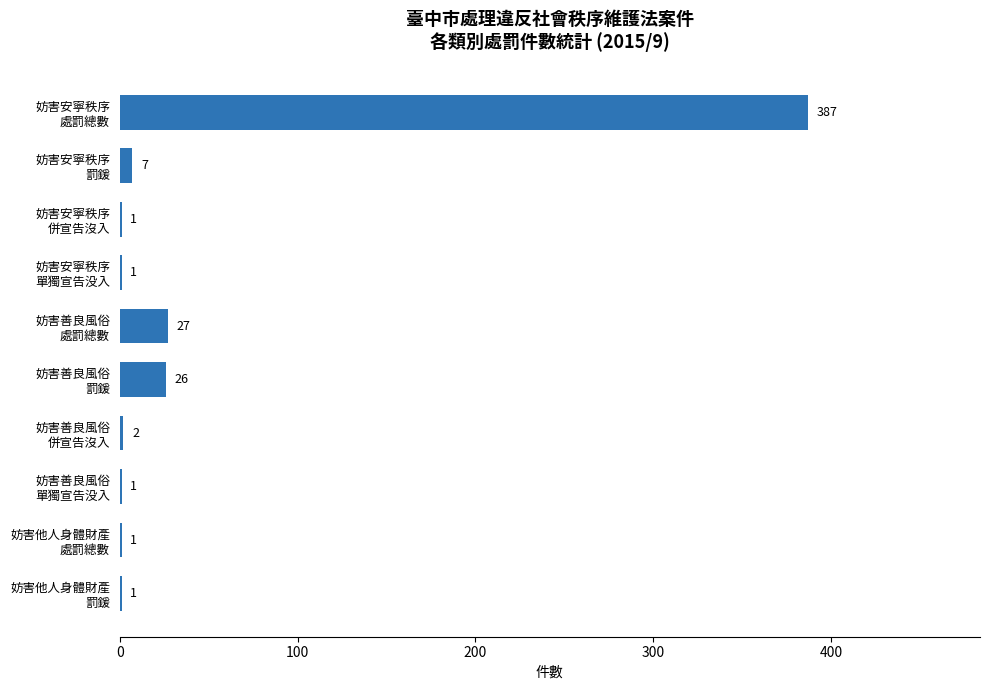

What is the greatest value displayed?

387